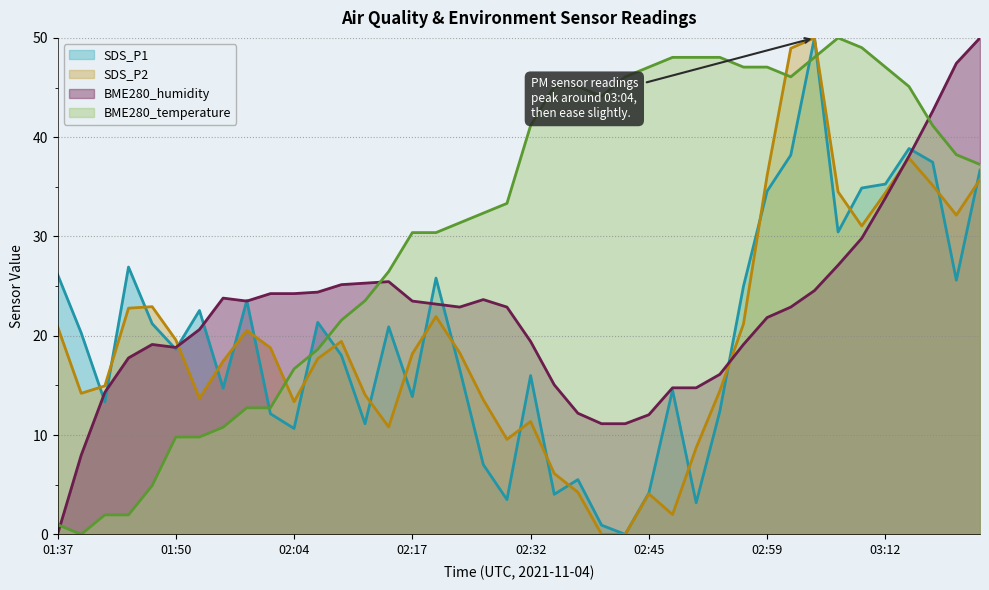

How many data points does each series have?

40